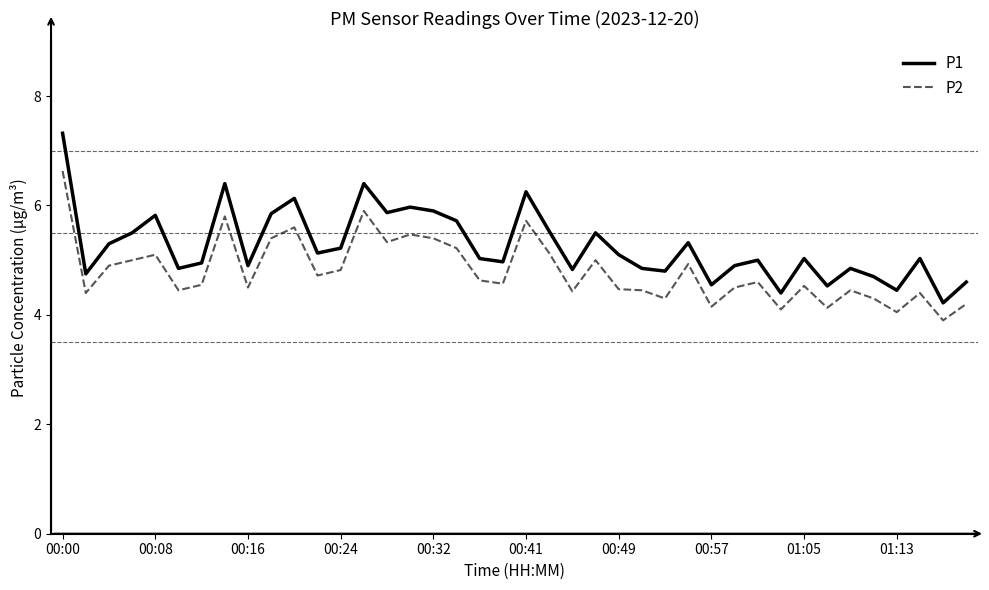

True or false: P1 and P2 intersect in this chart.

False